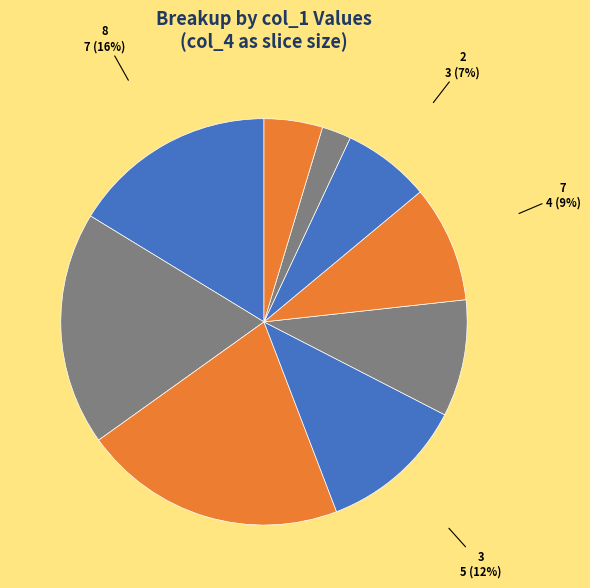

What is the ratio of the value at 7 to the value at 2?

1.3